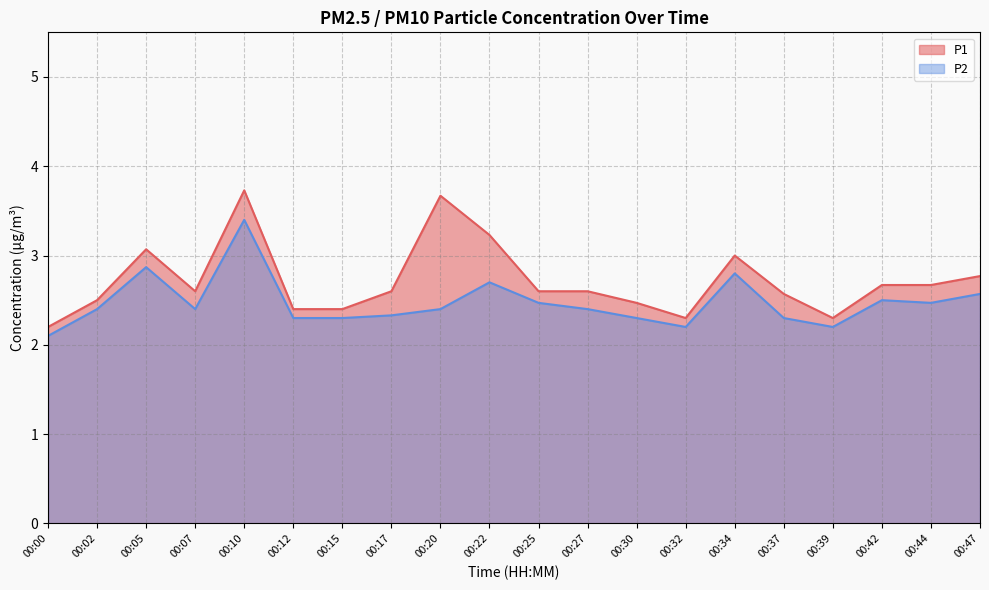

What is the total value across all series at 00:17?

4.9